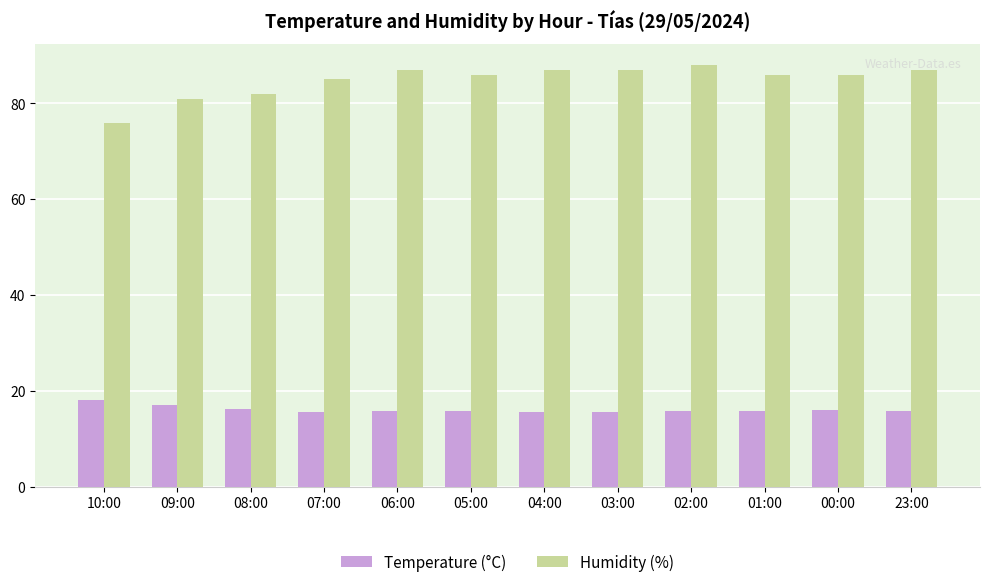

Rank the series by their average value, from lowest to highest.

Temperature (°C), Humidity (%)